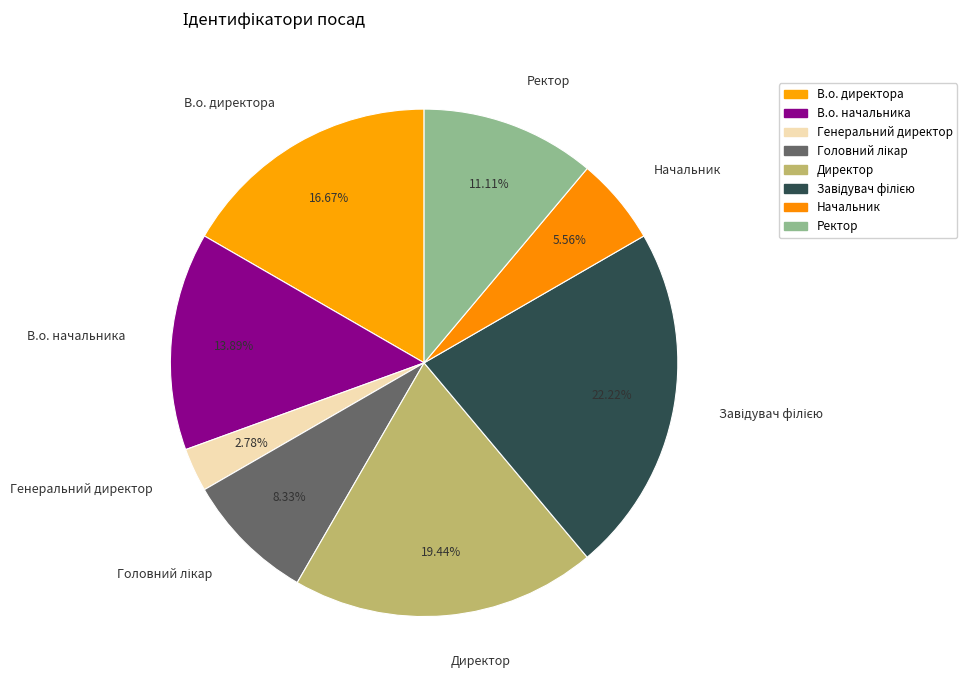

To the nearest percent, what percentage of the pie is В.о. директора?

17%